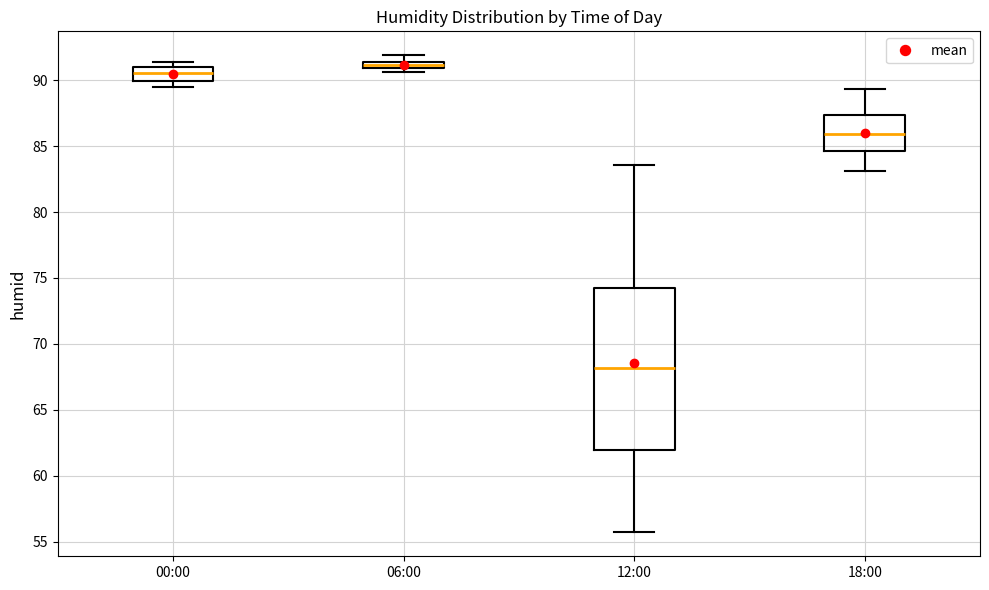

Which box is the tallest, from its lower edge to its upper edge?

12:00